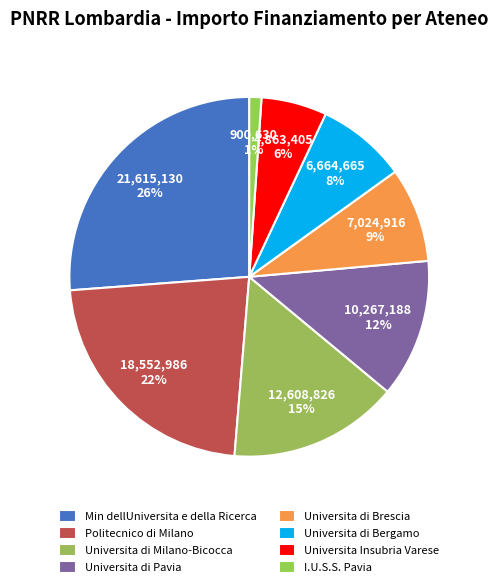

Do Politecnico di Milano and Universita Insubria Varese together represent more than half of the pie?

No